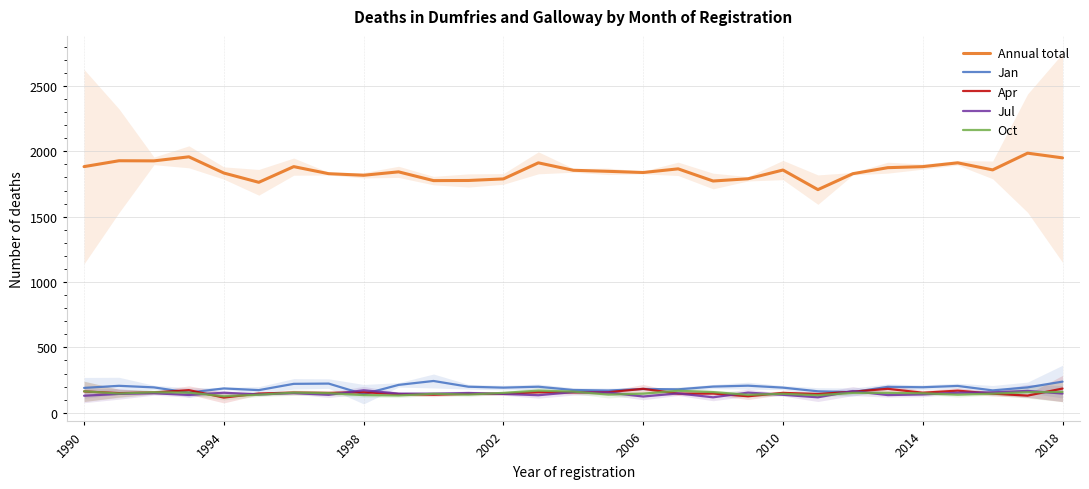

True or false: Jul and Annual total intersect in this chart.

False